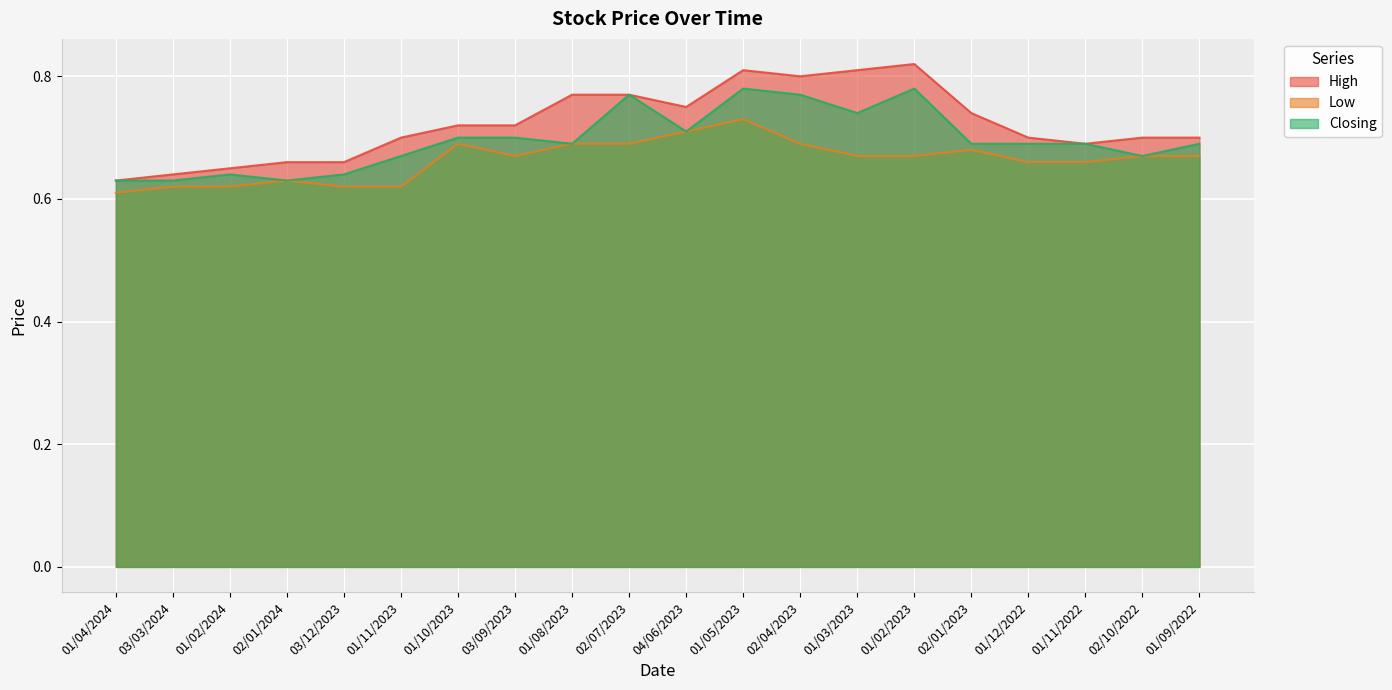

What value does the Closing series have at 01/10/2023?

0.7